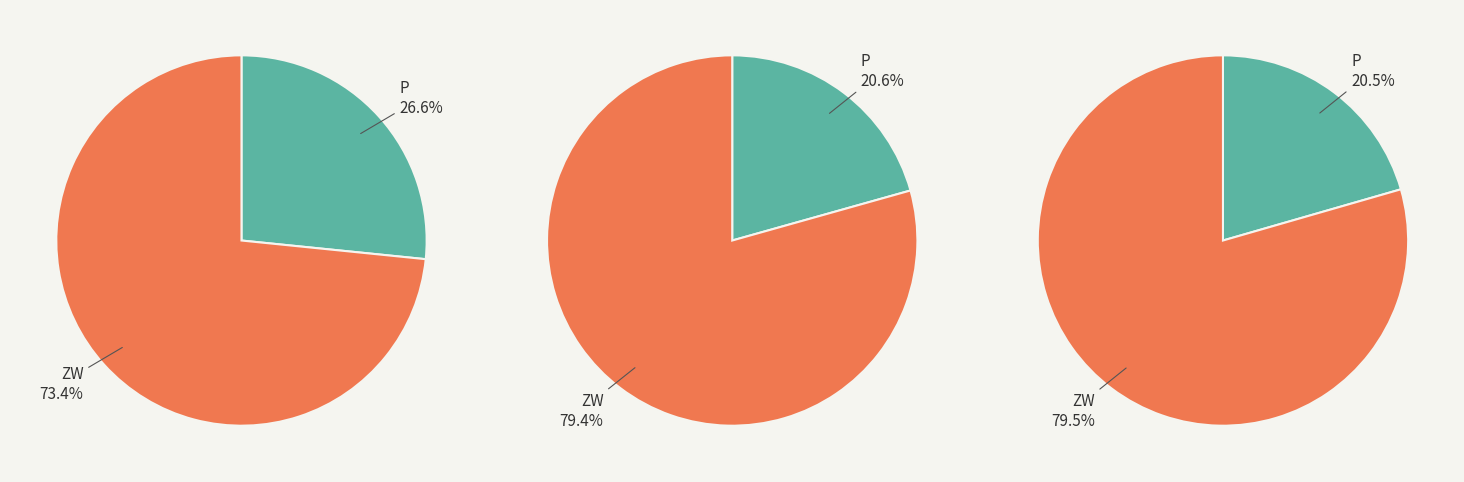

Do W-2.1 P and W-3.6 P together represent more than half of the pie?

No